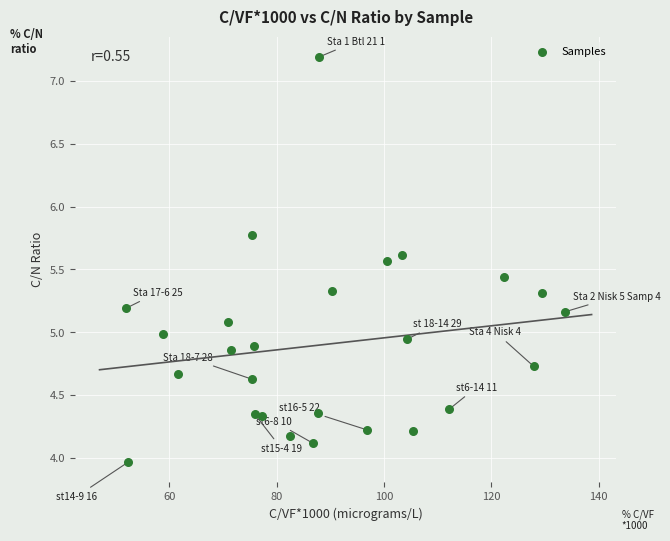

What is the range of X values (max minus min)?

81.7